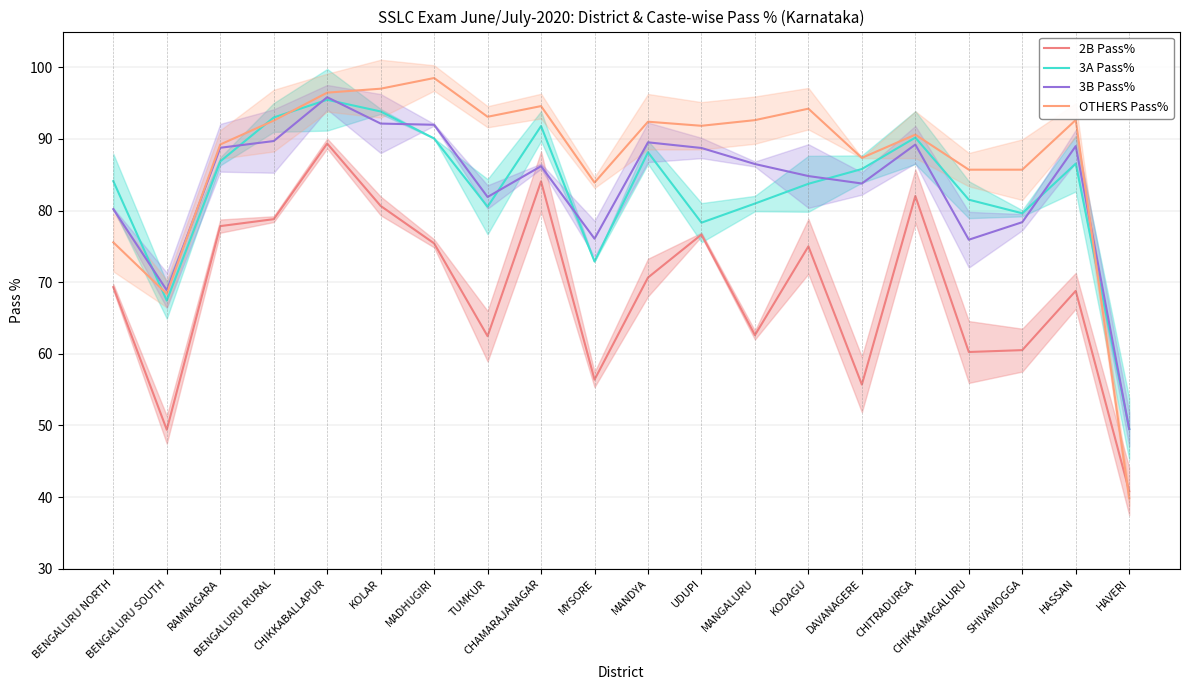

True or false: 2B Pass% has more than 0 points higher than both neighbors.

True